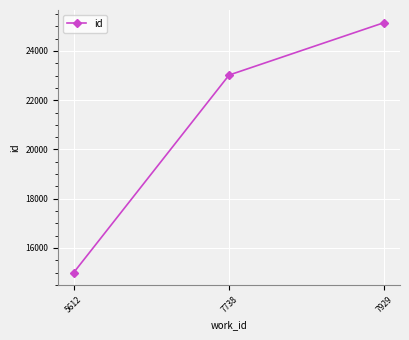

What value does the data have at 7929, to the nearest 10?

25160